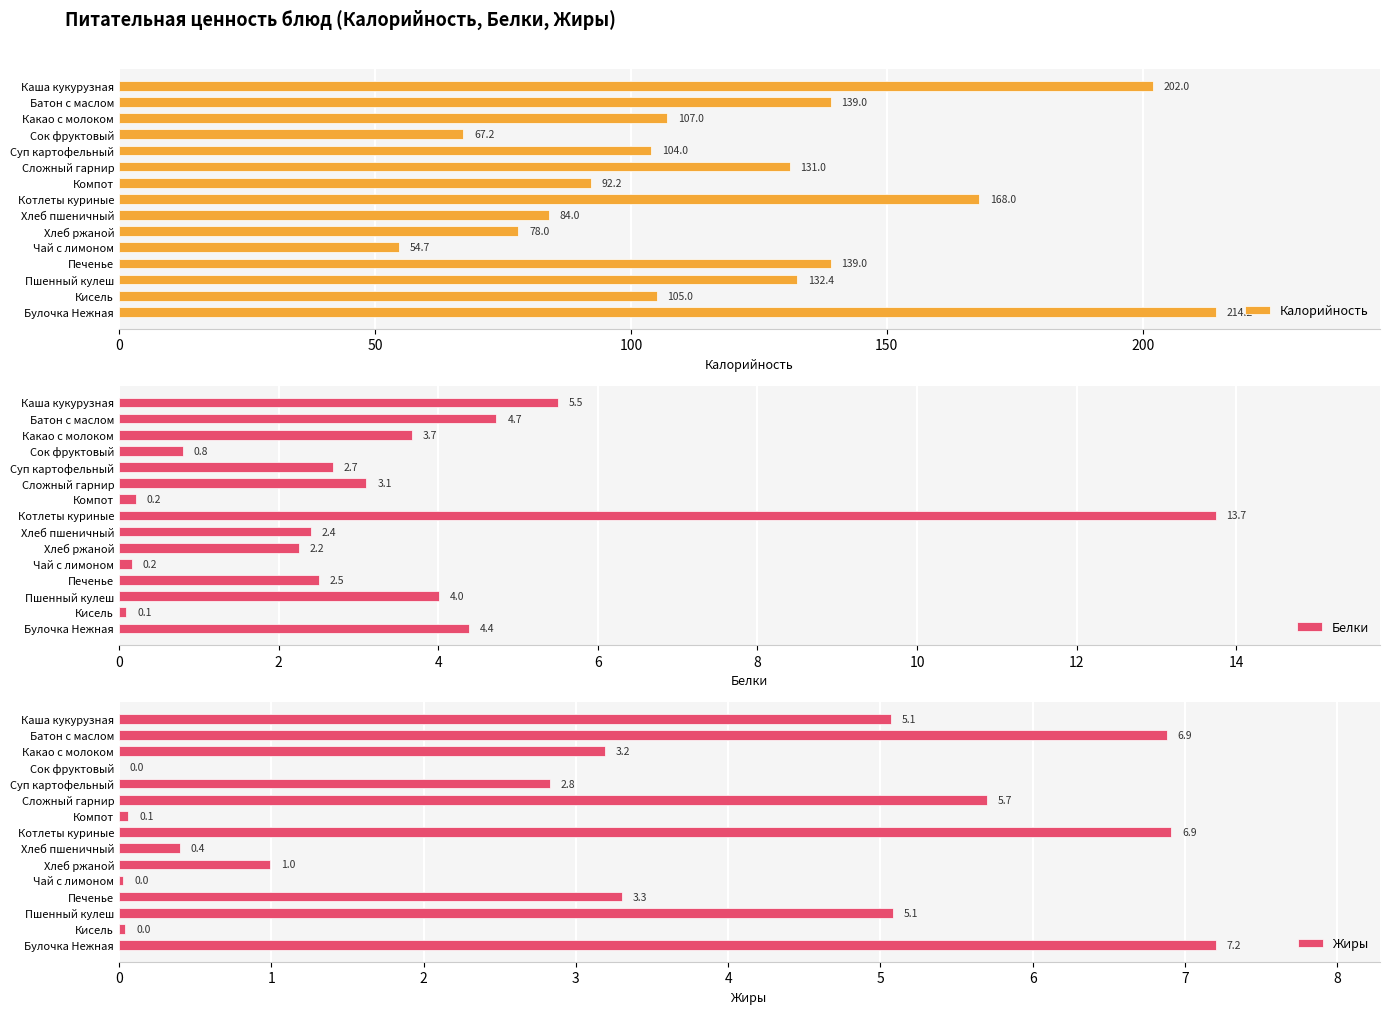

How many bars are there in total?

45